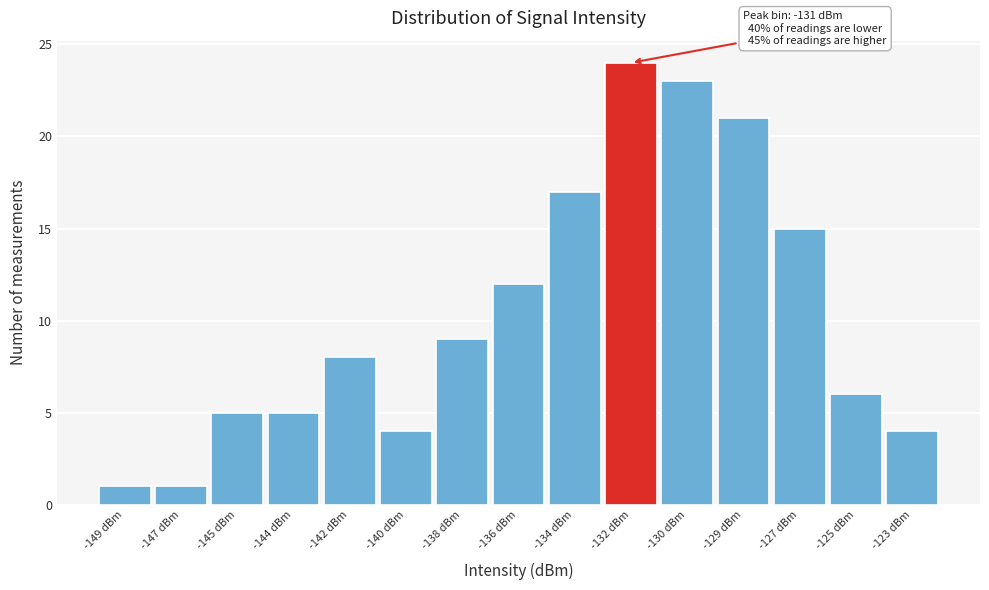

Reading left to right, extract all data points from this chart.

-149 dBm=1	-147 dBm=1	-145 dBm=5	-144 dBm=5	-142 dBm=8	-140 dBm=4	-138 dBm=9	-136 dBm=12	-134 dBm=17	-132 dBm=24	-130 dBm=23	-129 dBm=21	-127 dBm=15	-125 dBm=6	-123 dBm=4